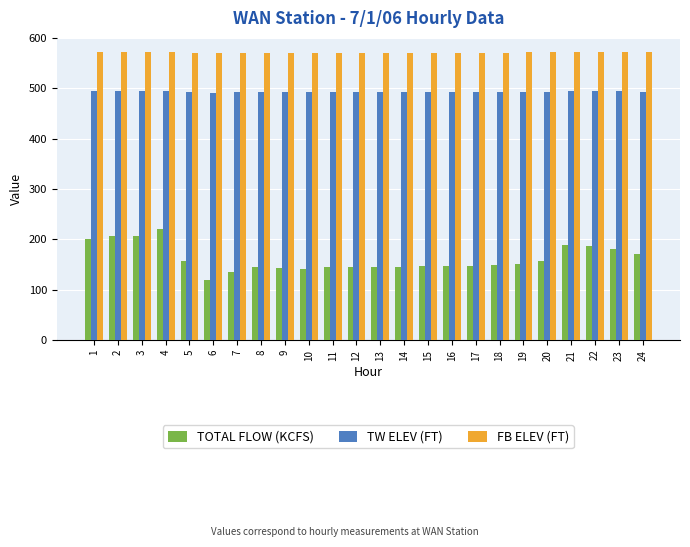

Which series has the widest spread of values?

TOTAL FLOW (KCFS)